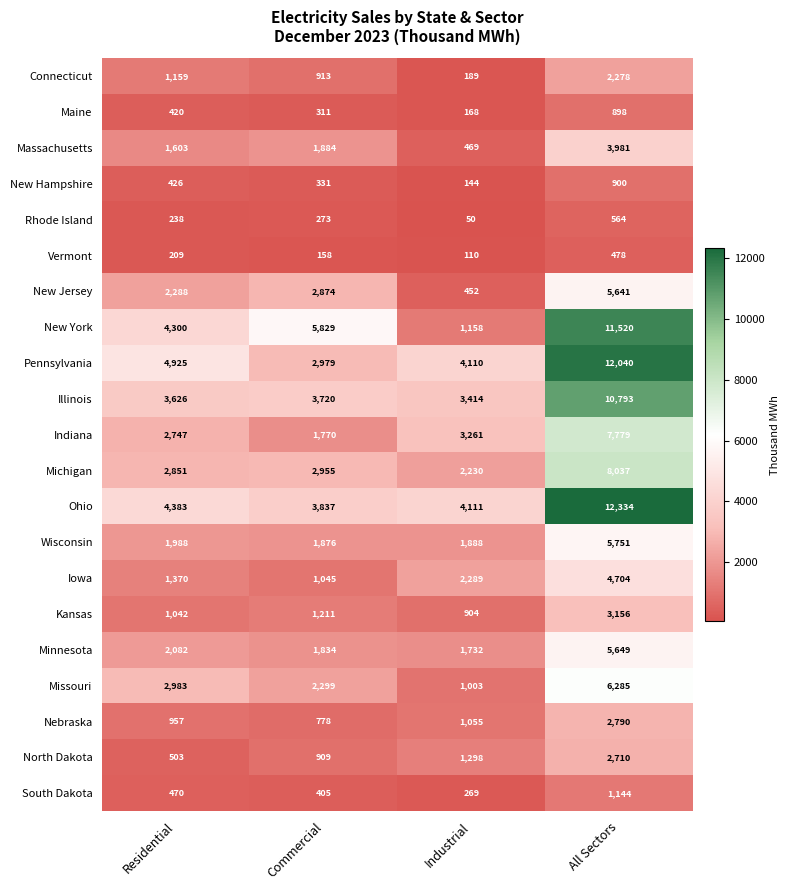

What is the average value of the Minnesota series?

2824